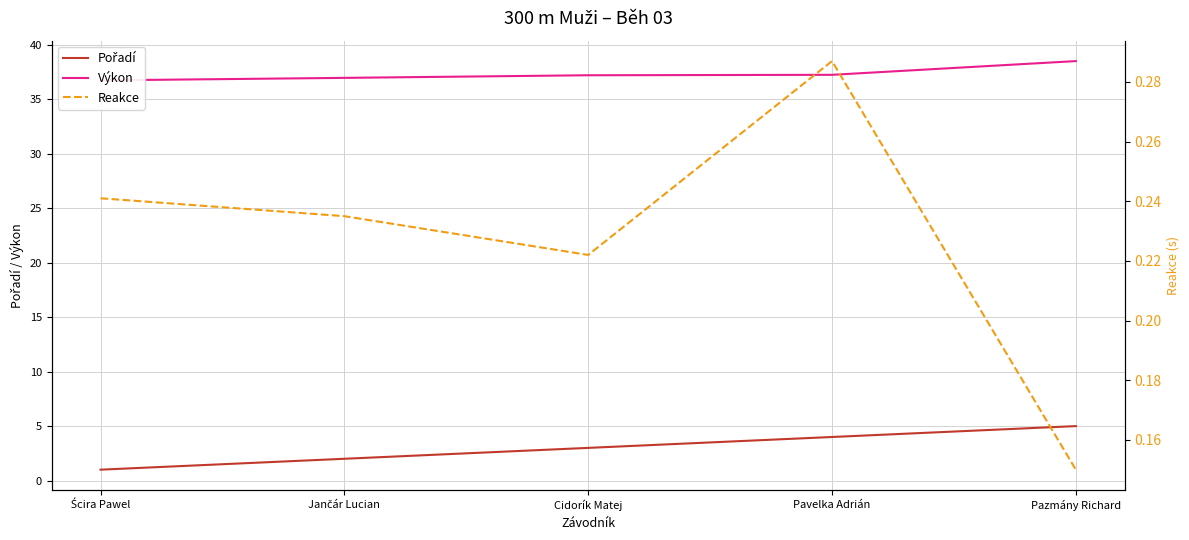

What is the value of the Reakce point at the 2nd from the left?

0.2